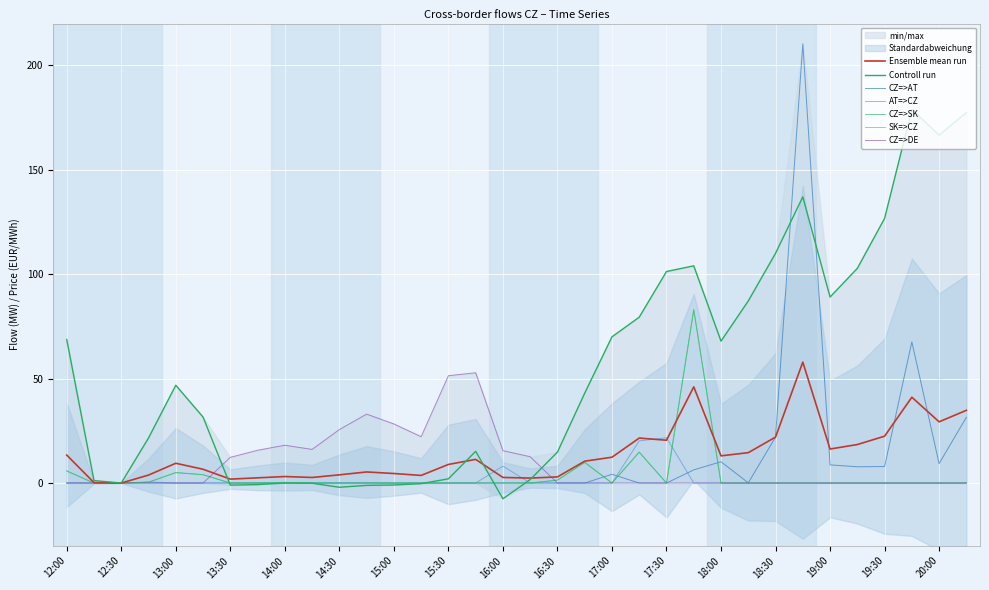

Reading left to right, what are all the values shown in this chart?

CZ=>AT: 0.0	0.0	0.0	0.0	0.0	0.0	0.0	0.0	0.0	0.0	0.0	0.0	0.0	0.0	0.0	0.0	0.0	0.0	0.0	0.0	4.2	0.0	0.0	6.3	10.2	0.1	22.0	210.3	8.7	7.8	7.9	67.6	9.3	31.5
AT=>CZ: 0.0	0.0	0.0	0.5	0.0	0.0	0.0	0.0	0.0	0.0	0.0	0.0	0.0	0.0	0.0	0.0	8.1	0.0	0.0	0.0	0.0	20.2	21.7	0.0	0.0	0.0	0.0	0.0	0.0	0.0	0.0	0.0	0.0	0.0
Cena CZ (EUR/MWh): 68.7	1.2	0.0	21.6	46.8	31.6	-1.0	-0.7	0.0	-0.1	-2.0	-1.1	-0.9	-0.3	2.0	15.2	-7.5	1.7	14.8	43.0	70.0	79.4	101.3	104.0	67.9	87.2	110.0	137.0	89.1	102.8	126.7	178.9	166.6	177.4
CZ=>SK: 5.8	0.0	0.0	0.4	5.0	4.0	0.0	0.0	0.3	0.0	0.0	0.0	0.0	0.0	0.0	0.0	0.0	0.0	1.4	9.9	0.0	14.8	0.0	83.0	0.0	0.0	0.0	0.0	0.0	0.0	0.0	0.0	0.0	0.0
SK=>CZ: 5.8	0.0	0.0	0.4	5.0	4.0	0.0	0.0	0.3	0.0	0.0	0.0	0.0	0.0	0.0	0.0	0.0	0.0	1.4	9.9	0.0	14.8	0.0	83.0	0.0	0.0	0.0	0.0	0.0	0.0	0.0	0.0	0.0	0.0
CZ=>DE: 0.0	0.0	0.0	0.0	0.0	0.0	12.3	15.7	18.1	16.1	25.6	33.0	28.3	22.2	51.4	52.8	15.5	12.6	0.0	0.0	0.0	0.0	0.0	0.0	0.0	0.0	0.0	0.0	0.0	0.0	0.0	0.0	0.0	0.0